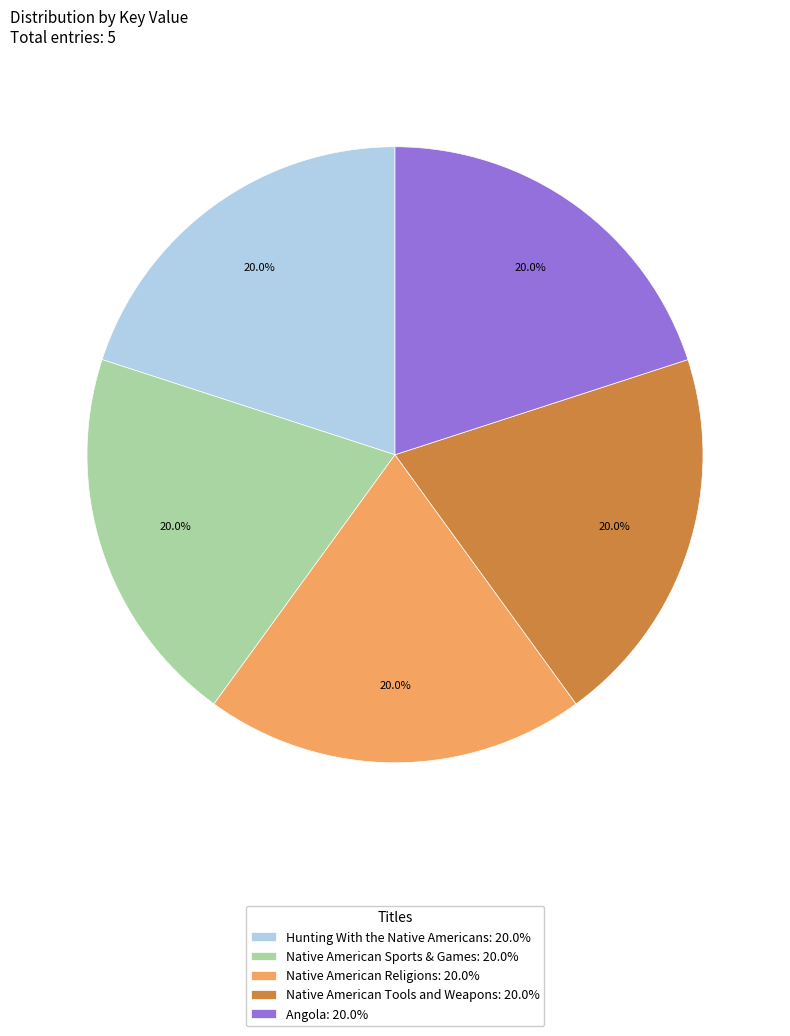

What is the ratio of the value at Native American Religions: 20.0% to the value at Hunting With the Native Americans: 20.0%?

1.0